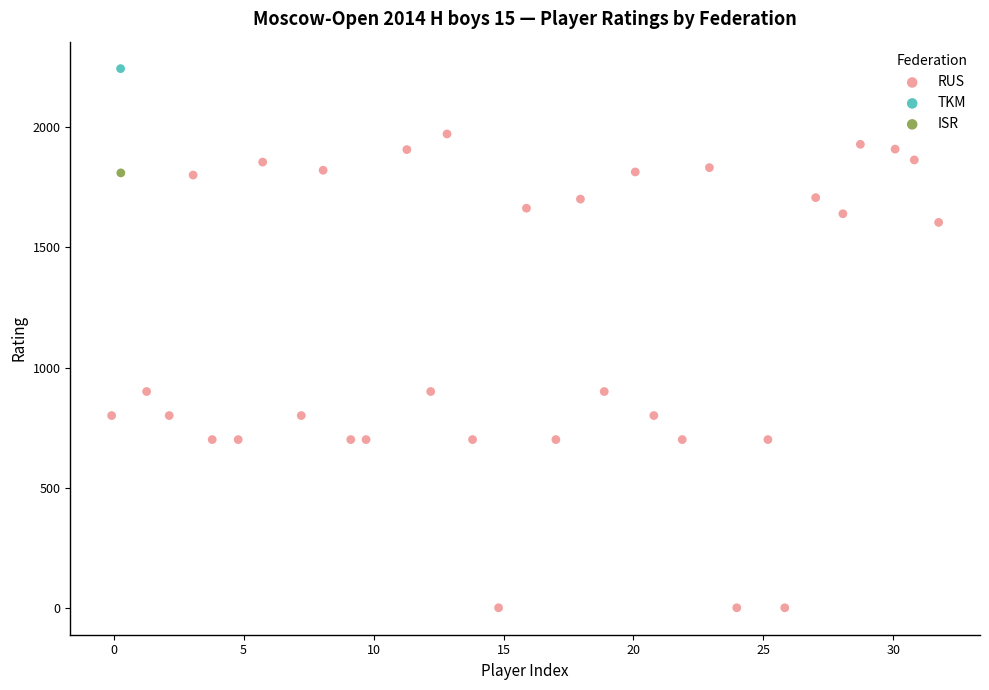

What are all the series names shown in the legend?

RUS, TKM, ISR